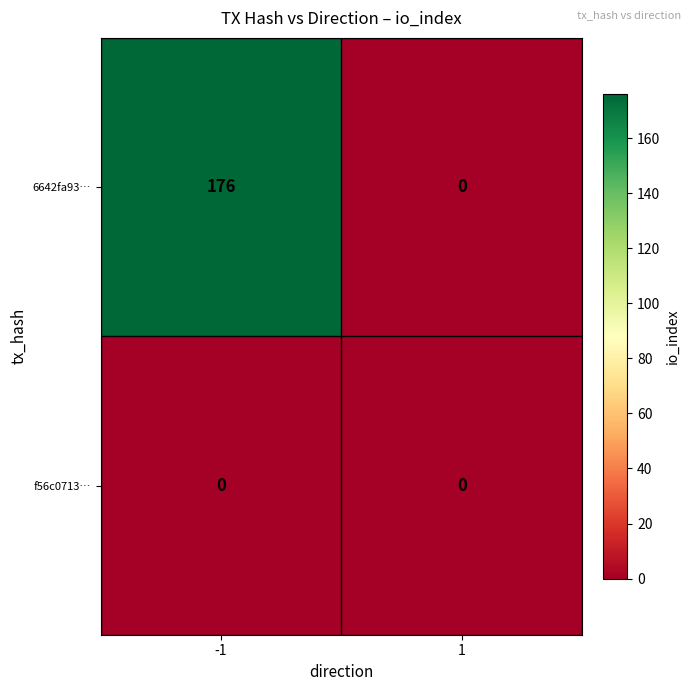

What is the approximate value of 6642fa93… at -1, to the nearest 50?

200